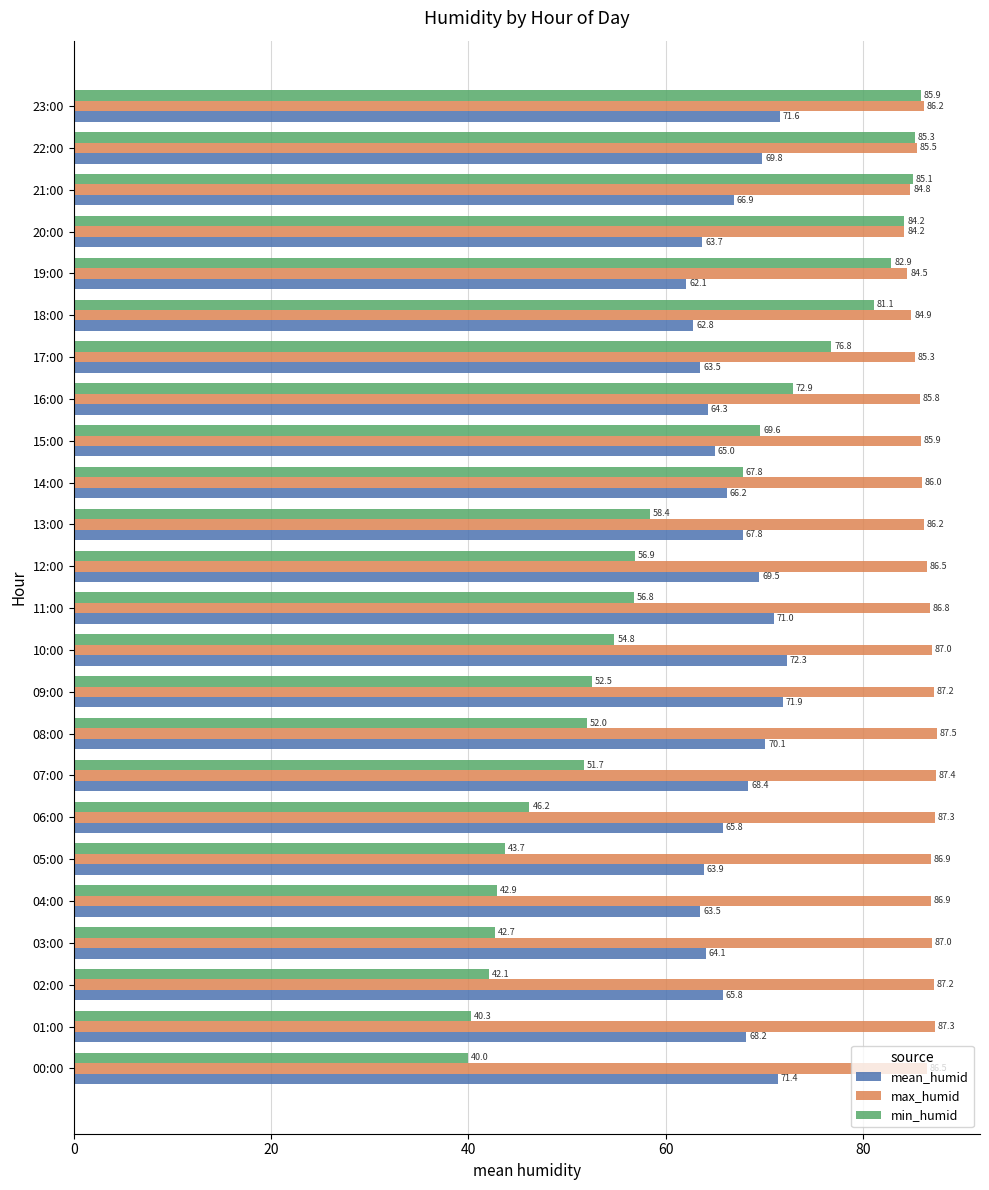

At which category is the sum across all series the highest?

23:00